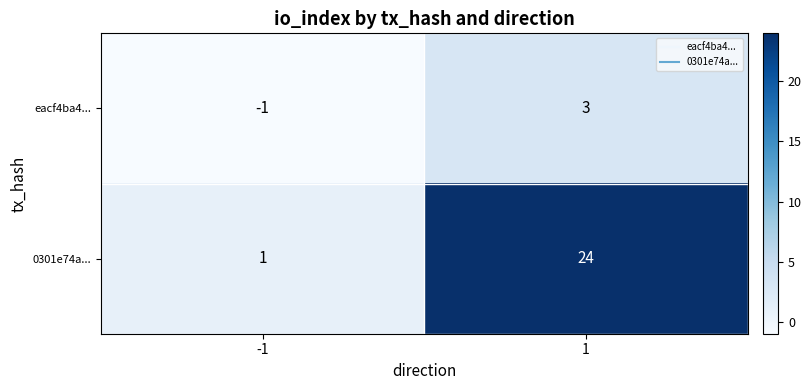

Which series has the widest spread of values?

0301e74a...